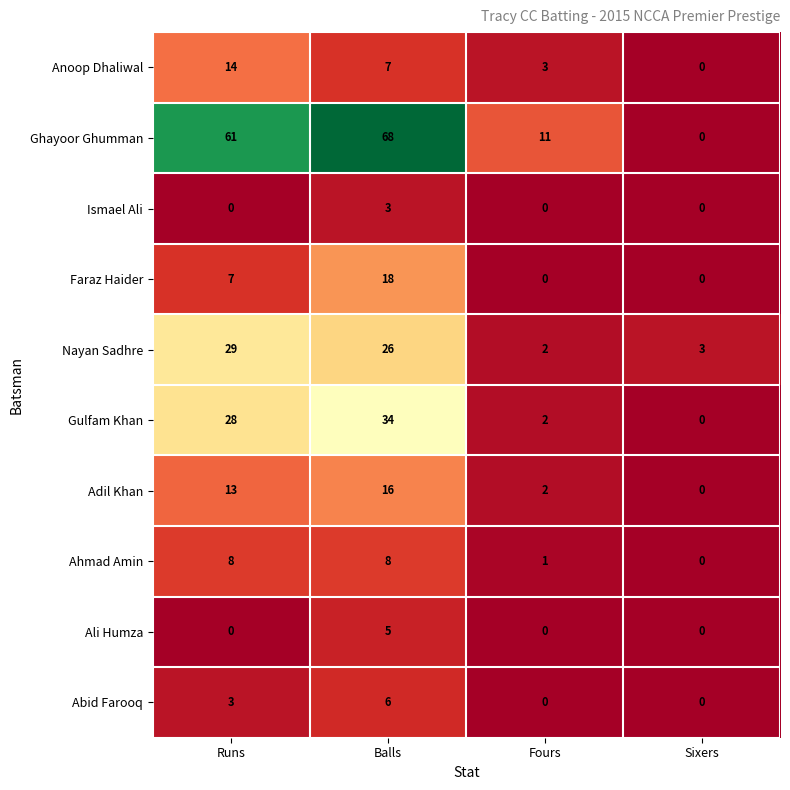

The value of Gulfam Khan at Sixers is -22. True or false?

False